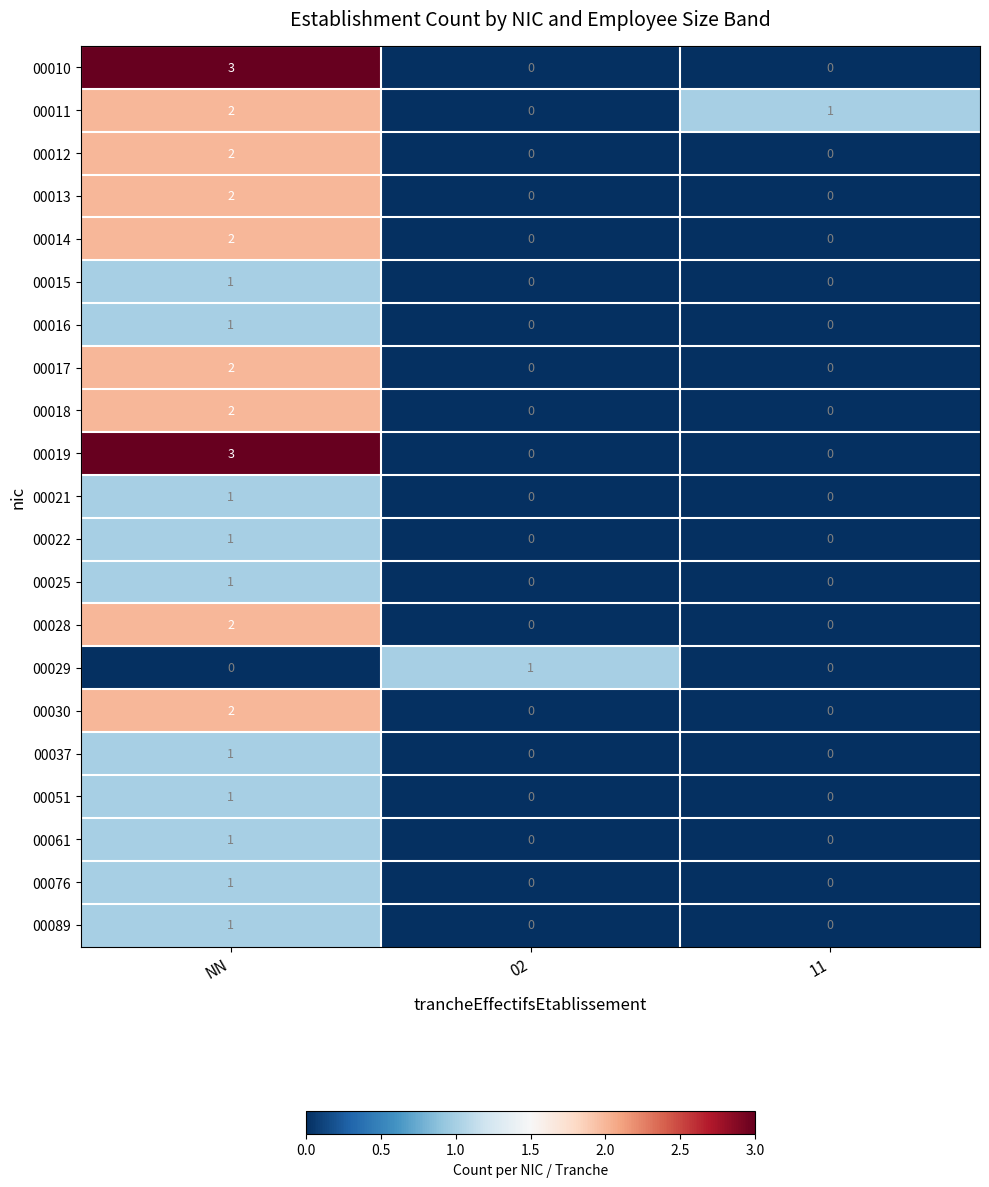

How many data points in 00017 are above 0?

1